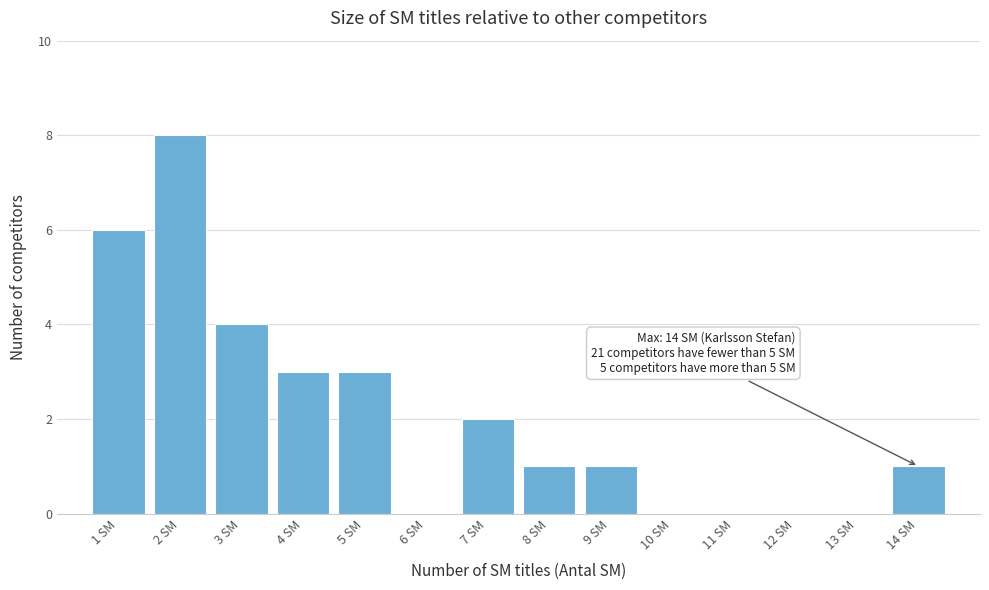

Over which range of the x-axis is the bar tallest?

1.5 to 2.5